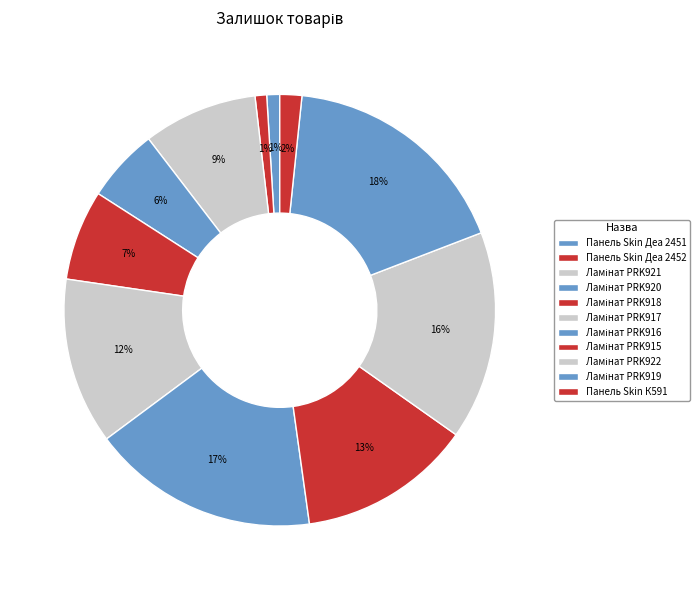

True or false: Панель Skin К591 accounts for 16% of the total.

False